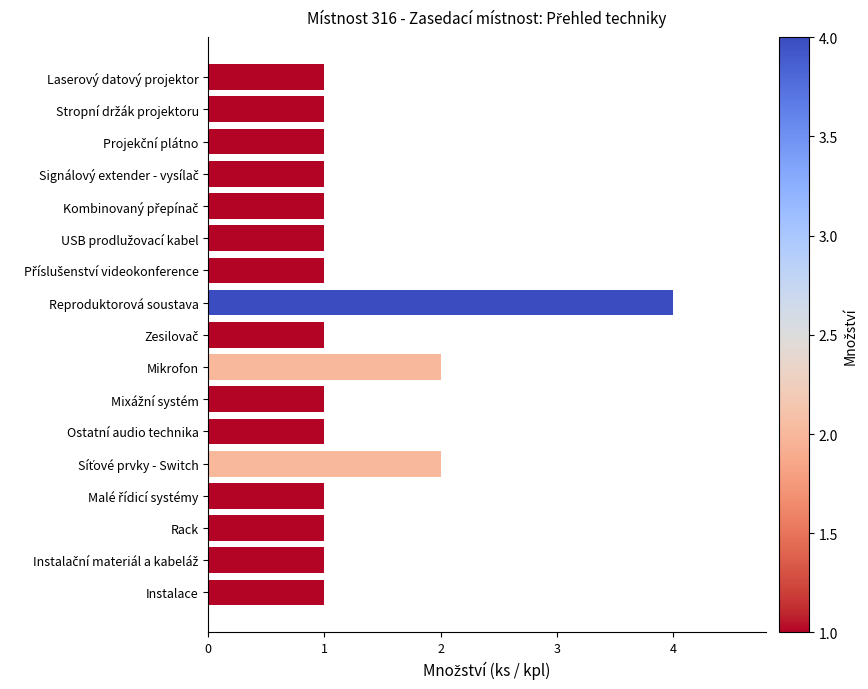

How many series are shown in this chart?

1